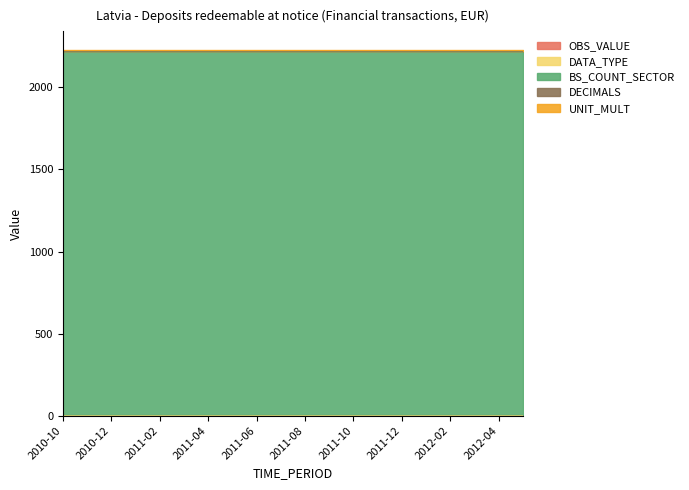

Between 2010-12 and 2011-12, which series saw the biggest shift?

OBS_VALUE